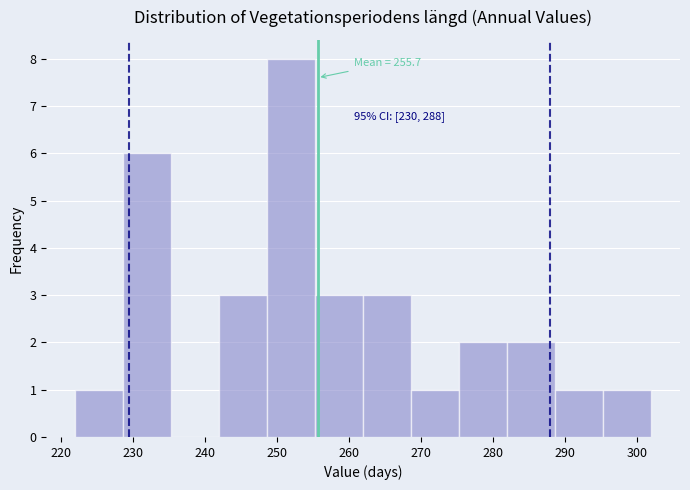

Over which range of the x-axis is the bar tallest?

249 to 255